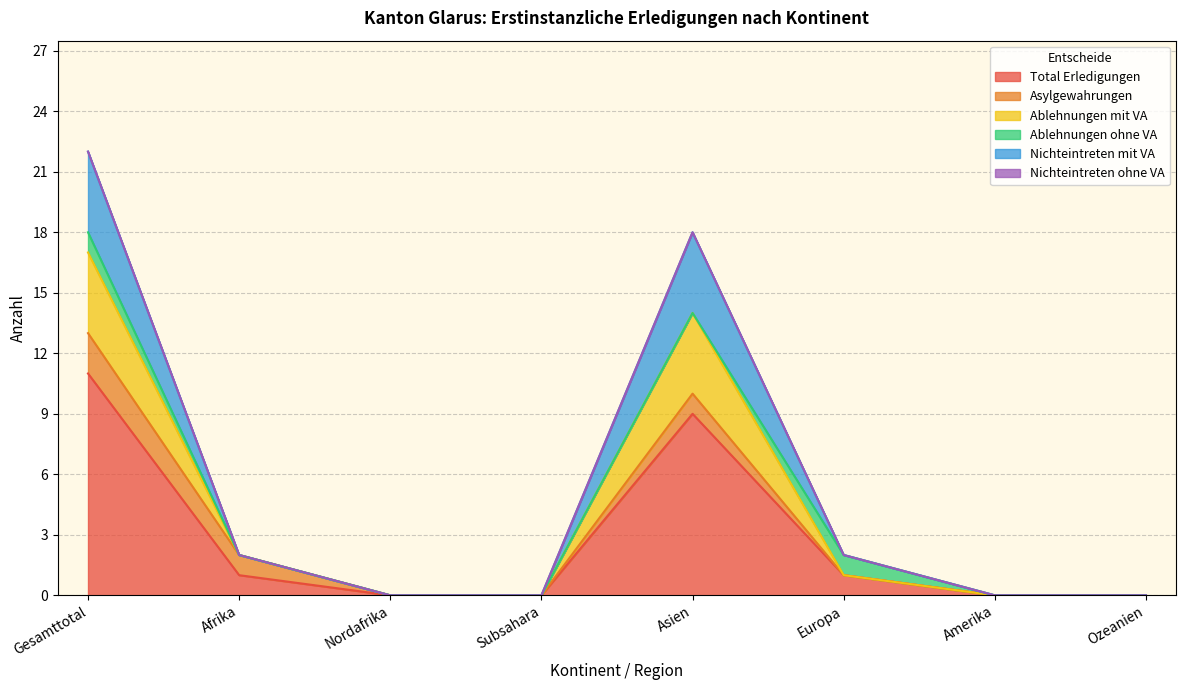

True or false: Total Erledigungen and Nichteintreten mit VA intersect in this chart.

False